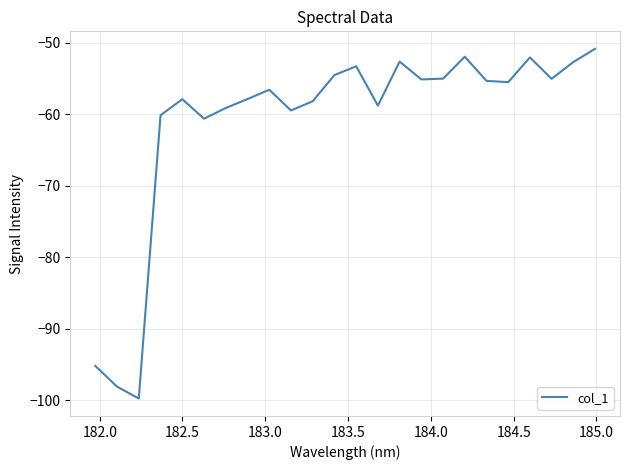

What is the maximum value shown in the chart?

-50.8